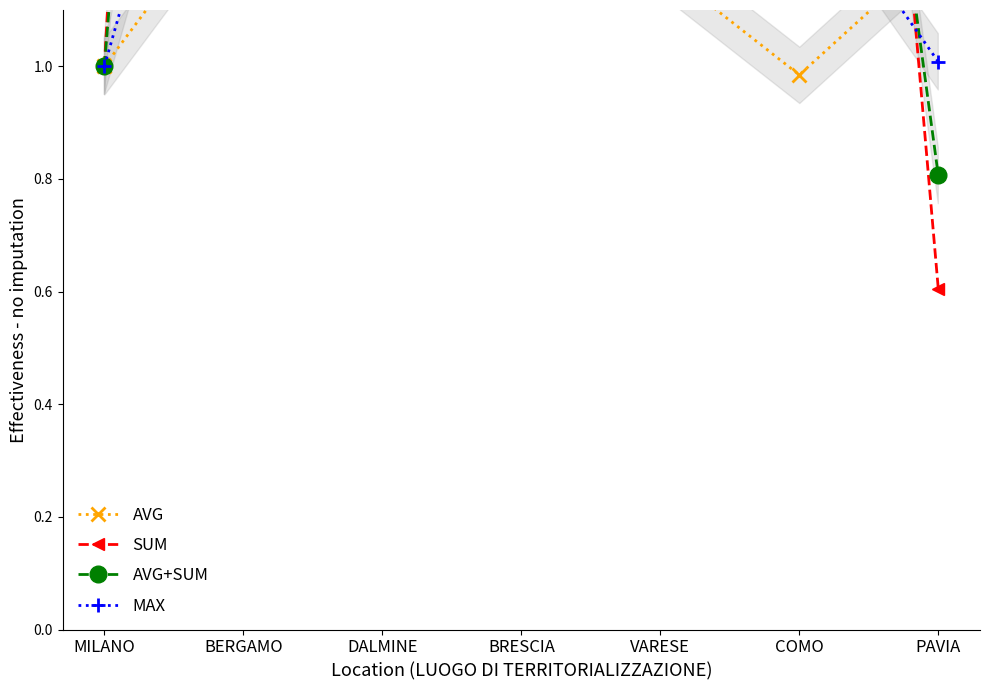

After their last crossing, which series has the higher values: MAX or AVG?

AVG